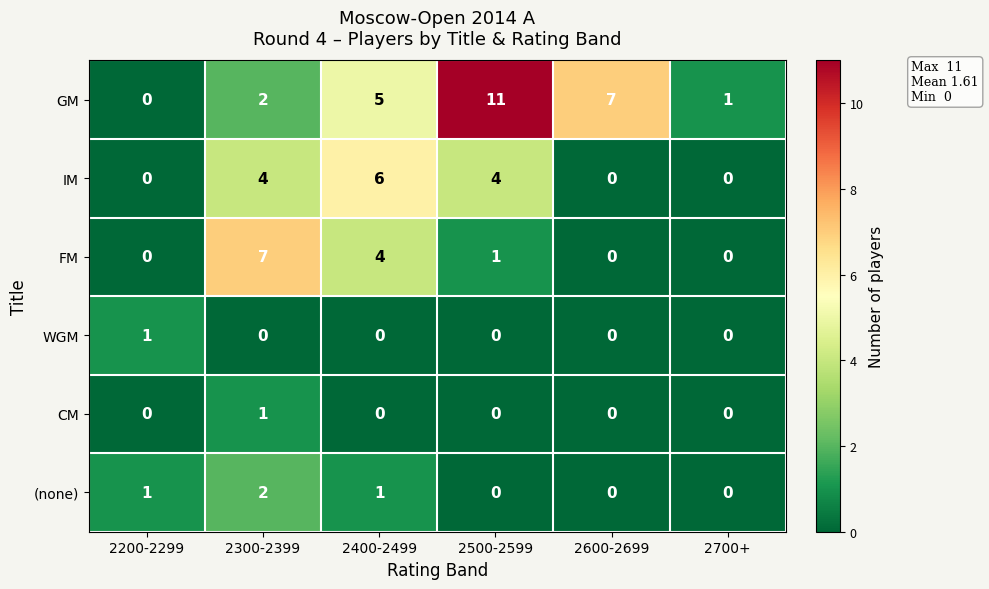

What is the difference between the IM values at 2400-2499 and 2600-2699?

6